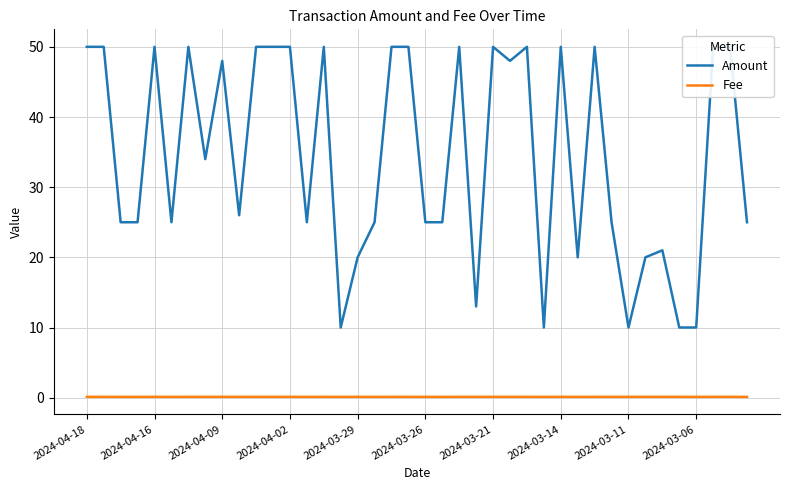

What position from the left is 23?

24